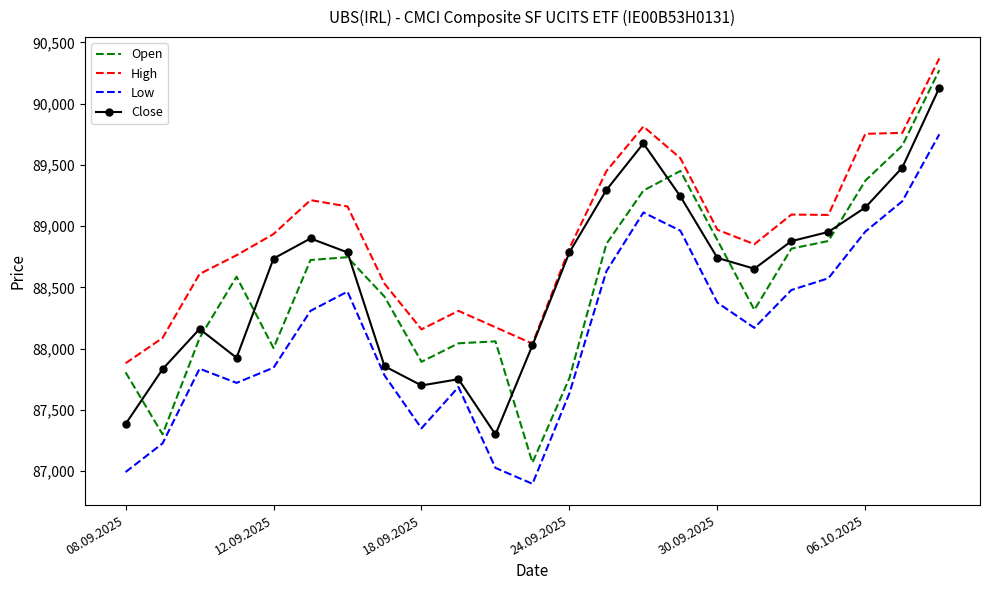

What is the minimum value shown in the chart?

86896